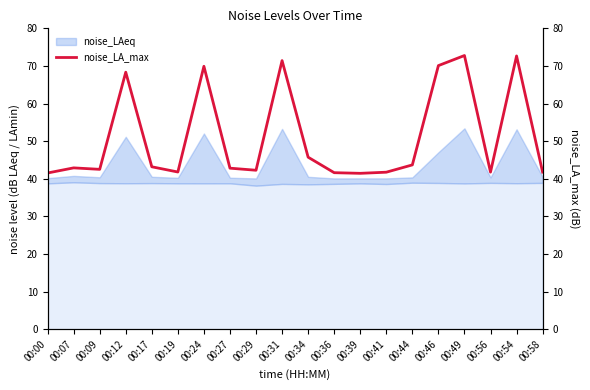

List the labels in order of value, smallest first.

00:39, 00:00, 00:36, 00:41, 00:56, 00:58, 00:19, 00:29, 00:09, 00:27, 00:07, 00:17, 00:44, 00:34, 00:12, 00:24, 00:46, 00:31, 00:54, 00:49